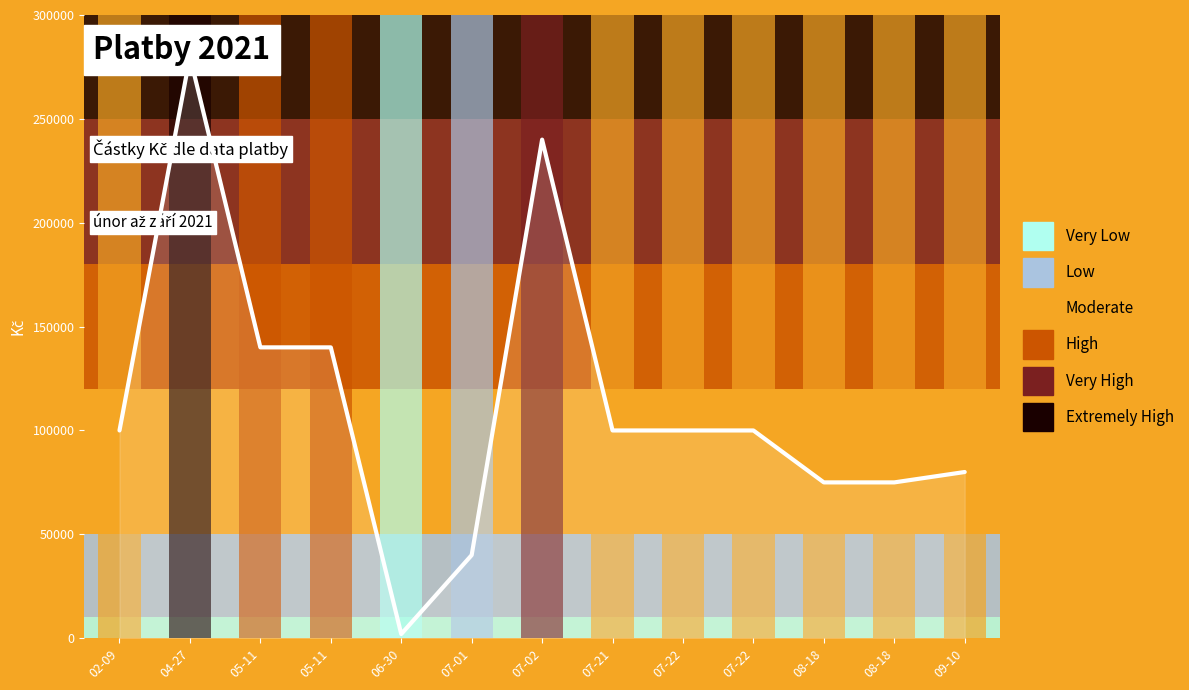

List the labels in order of value, largest first.

04-27, 07-02, 05-11, 05-11, 02-09, 07-21, 07-22, 07-22, 09-10, 08-18, 08-18, 07-01, 06-30